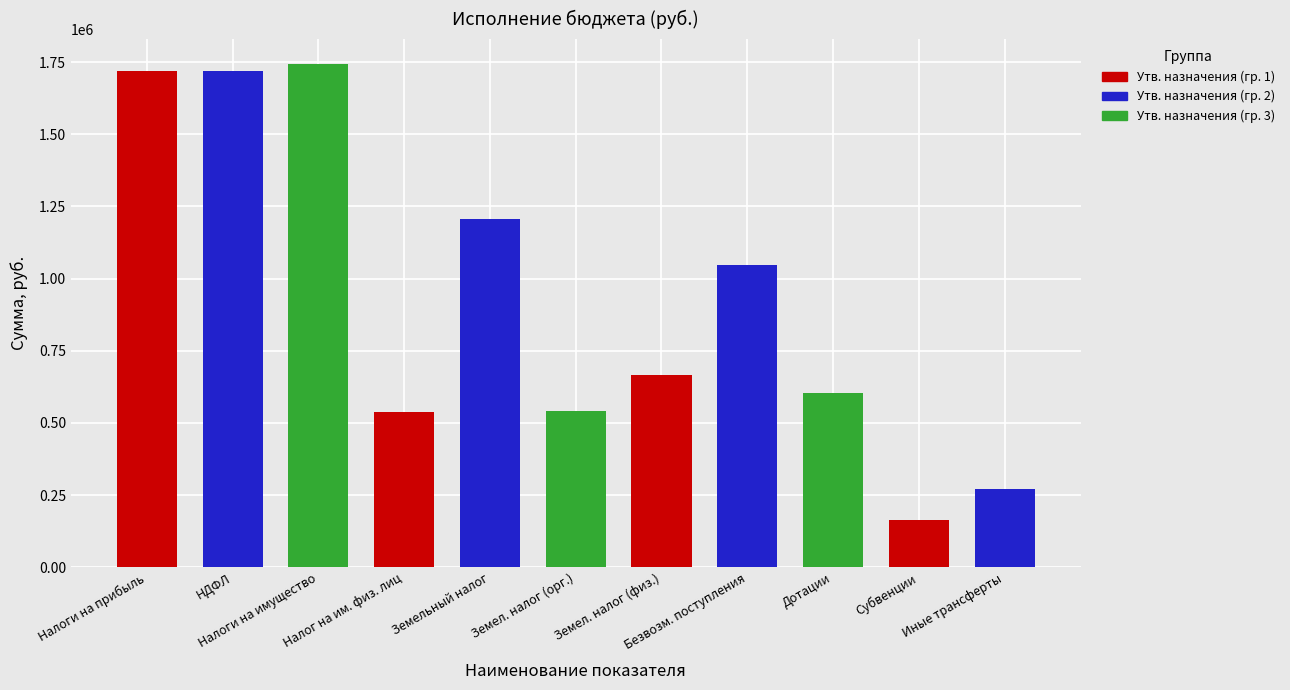

Which category has the highest value across all series?

Налоги на имущество